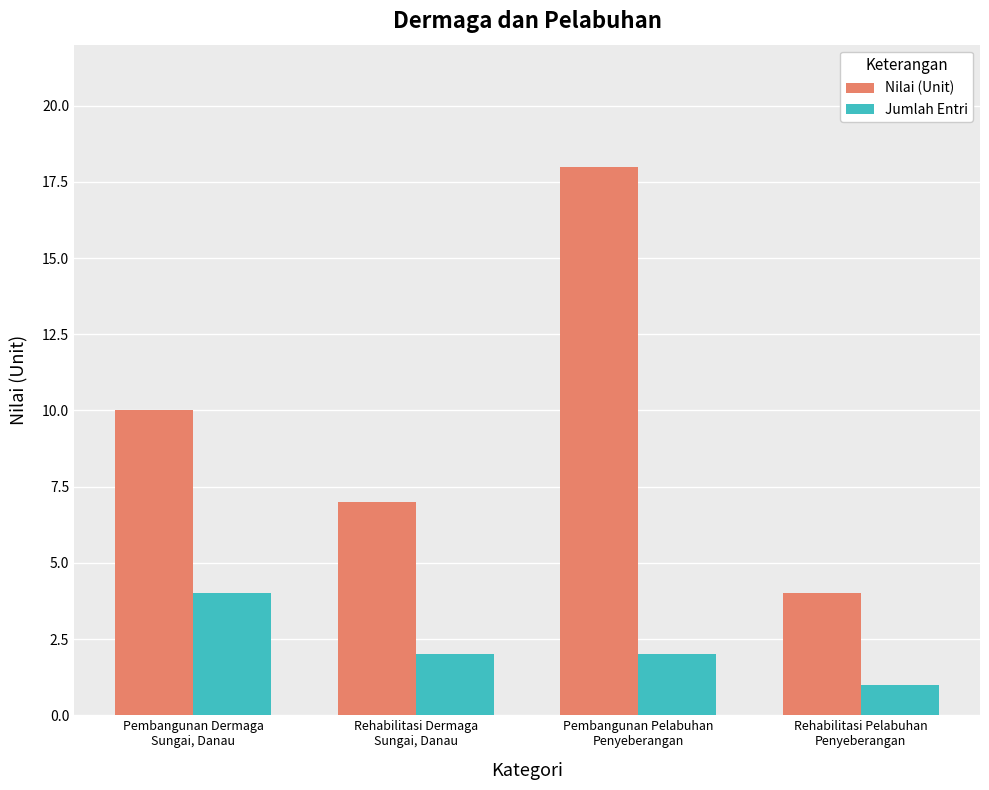

Which series has the widest spread of values?

Nilai (Unit)